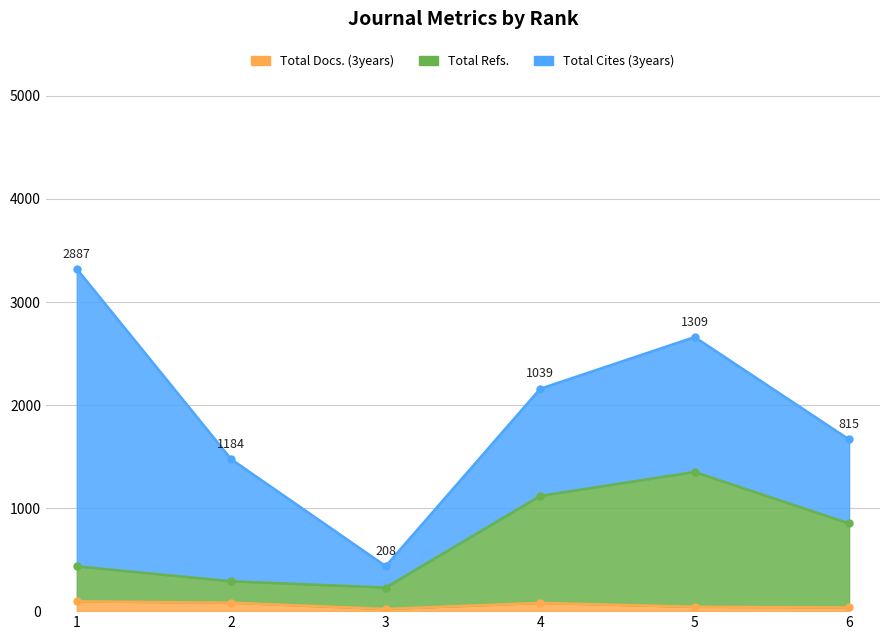

At which category is the sum across all series the highest?

5